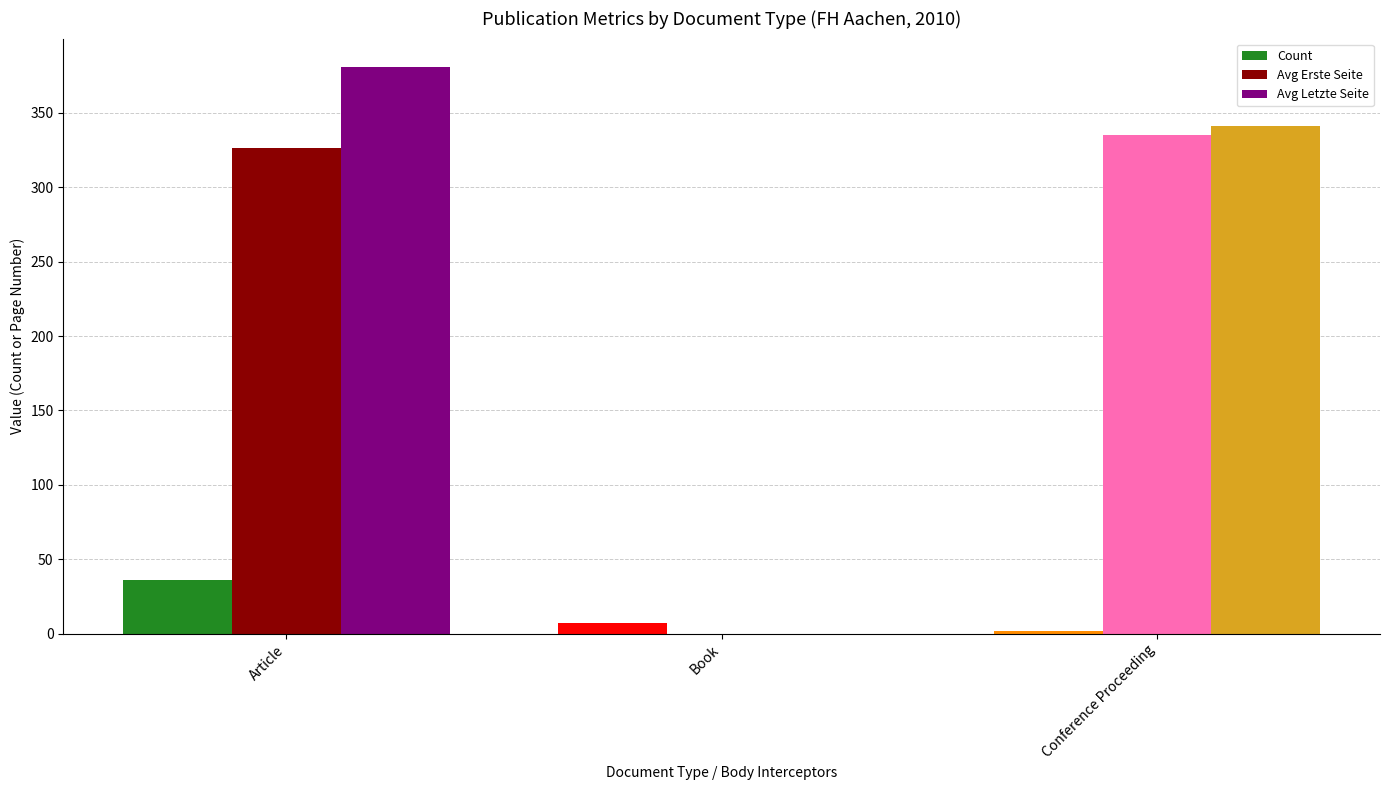

The Avg Erste Seite series shows 94.5 at Article. True or false?

False